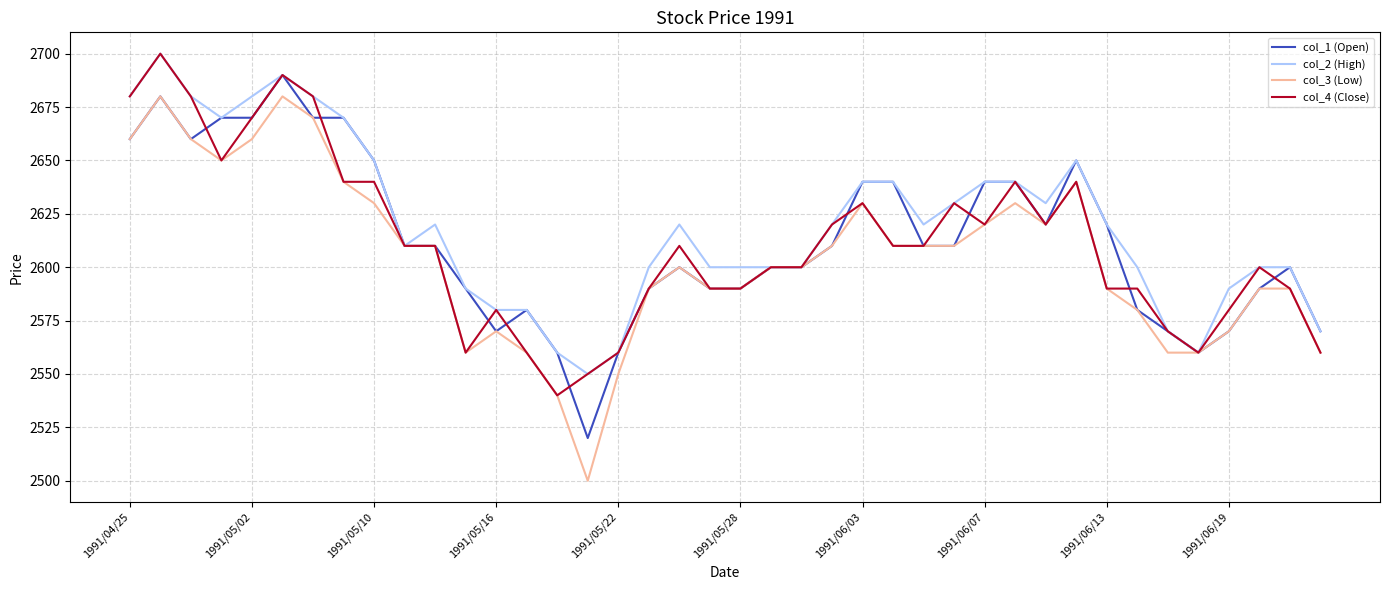

What is the maximum value for col_1 (Open)?

2690